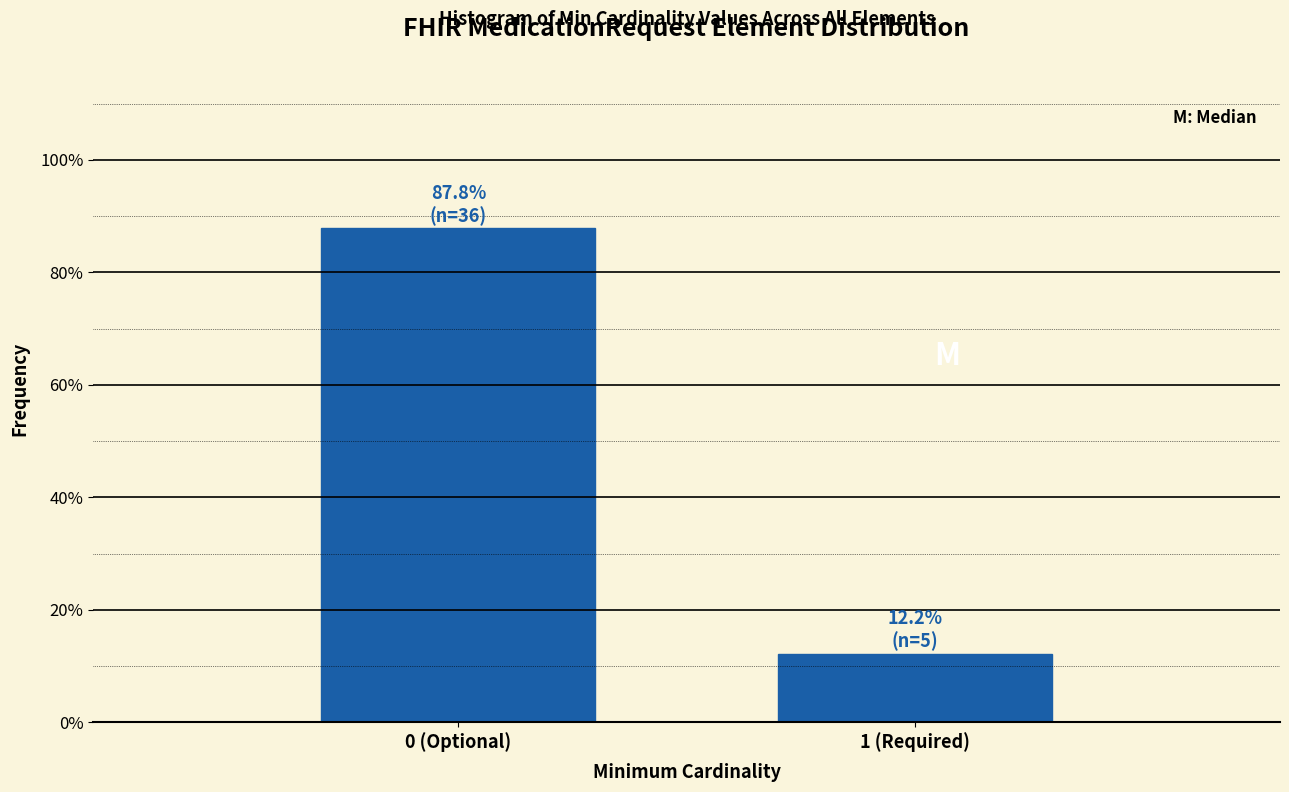

Reading left to right, what are all the values shown in this chart?

87.8	12.2